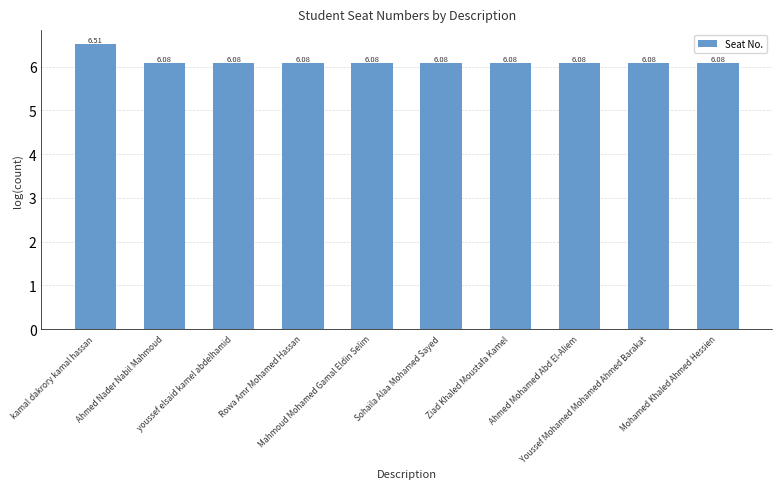

What is the average value?

6.1